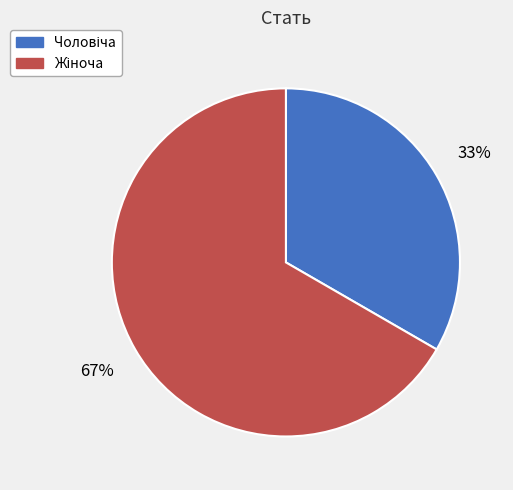

Is there any slice that represents more than half of the pie?

Yes